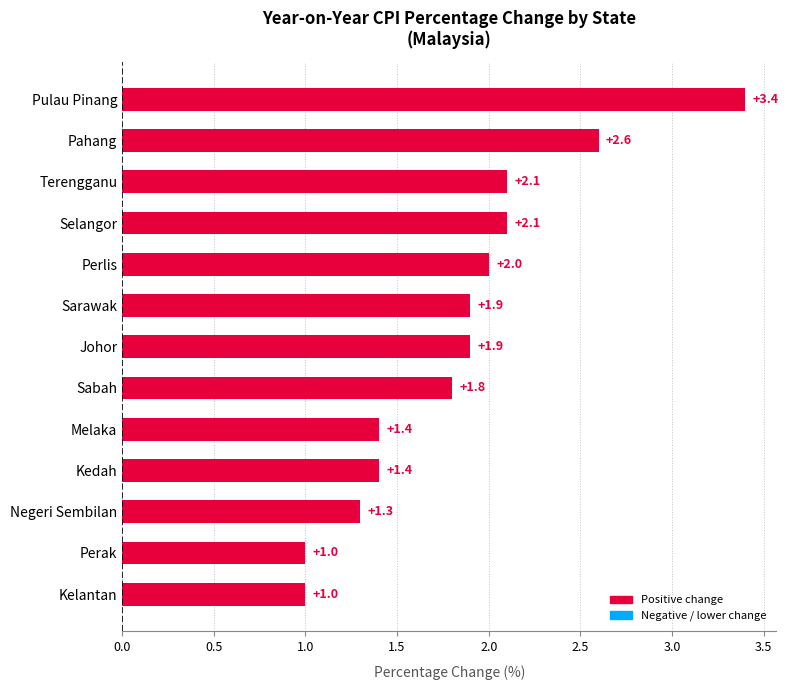

Does the chart contain stacked bars?

No